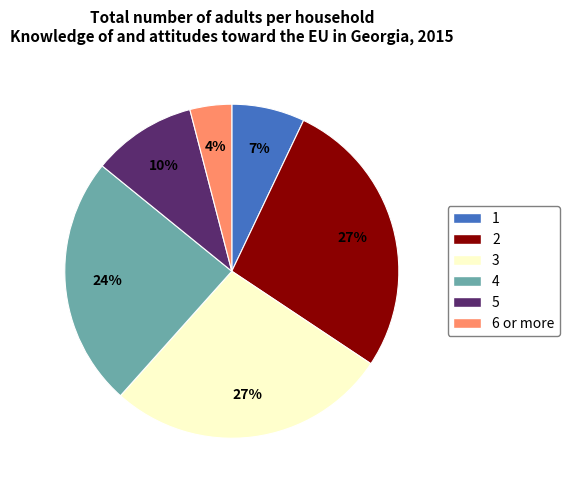

Which category has the smallest portion of the pie?

6 or more